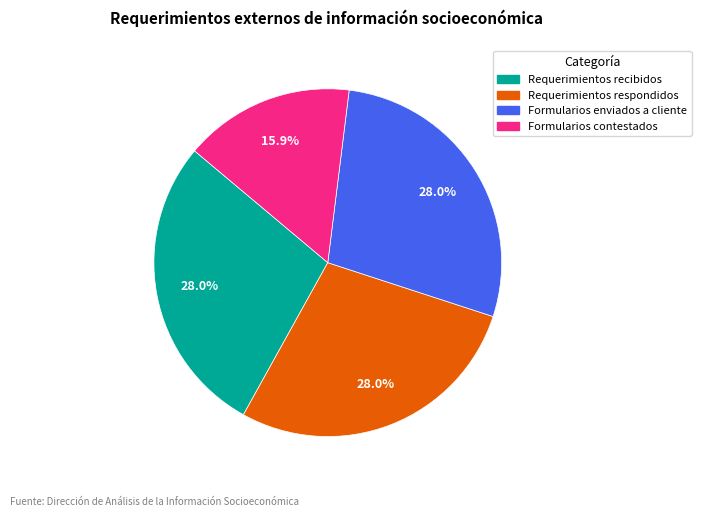

What percentage is the Formularios contestados slice, to the nearest percent?

16%